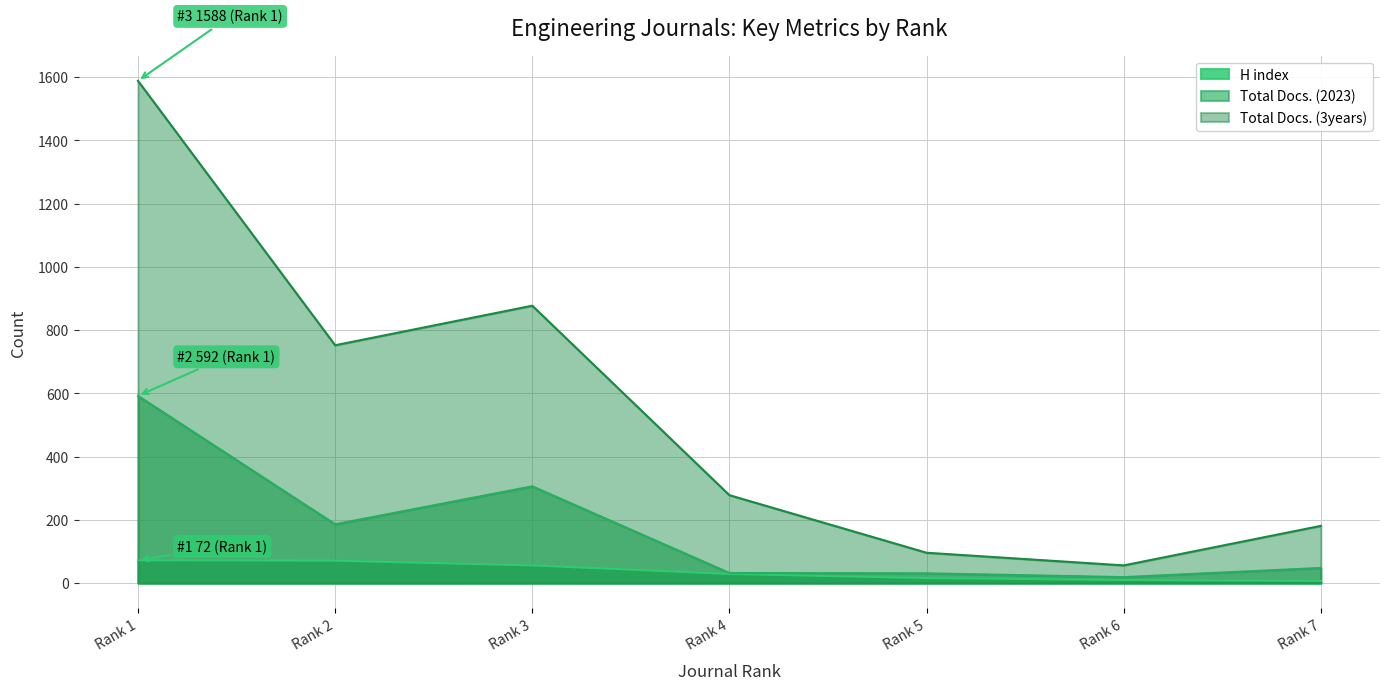

Rank the series by their average value, from lowest to highest.

H index, Total Docs. (2023), Total Docs. (3years)